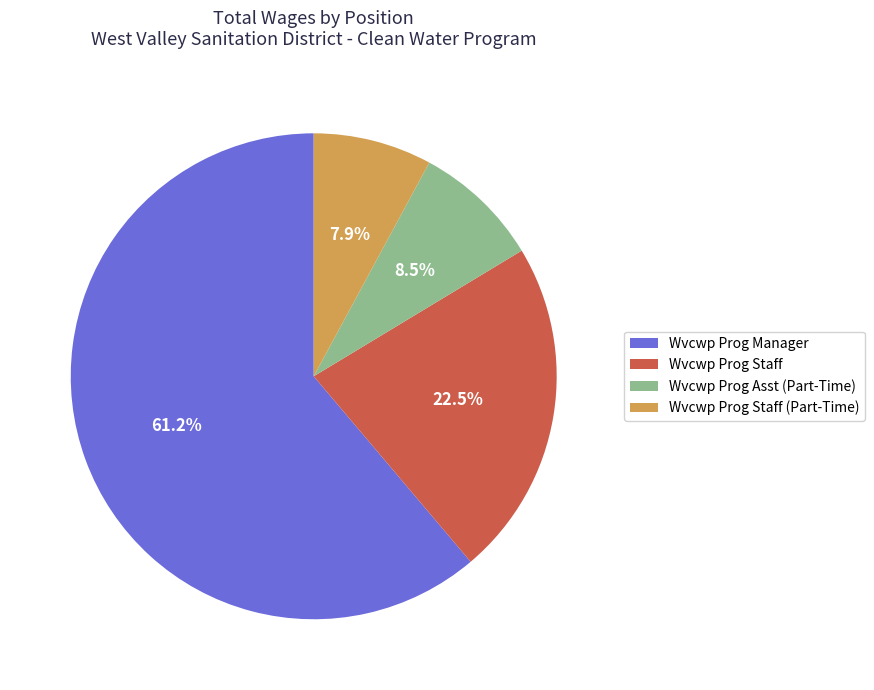

Combined, do Wvcwp Prog Staff and Wvcwp Prog Asst (Part-Time) account for over 50%?

No